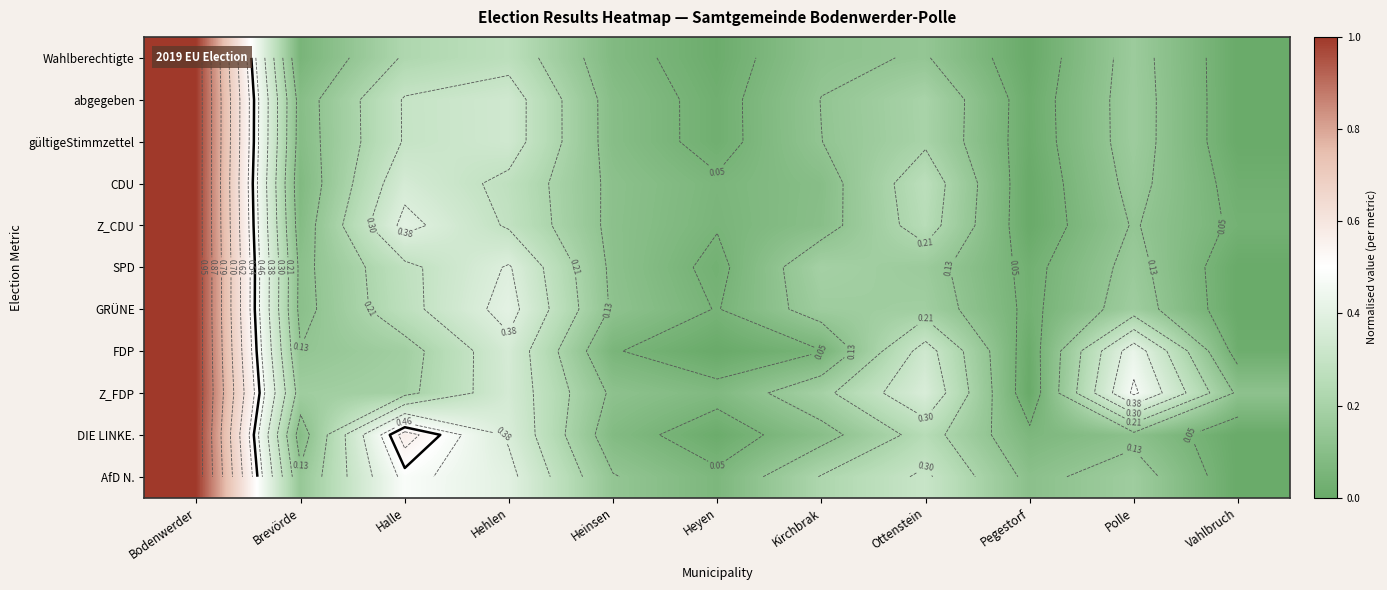

What is the maximum value shown in the chart?

1.0